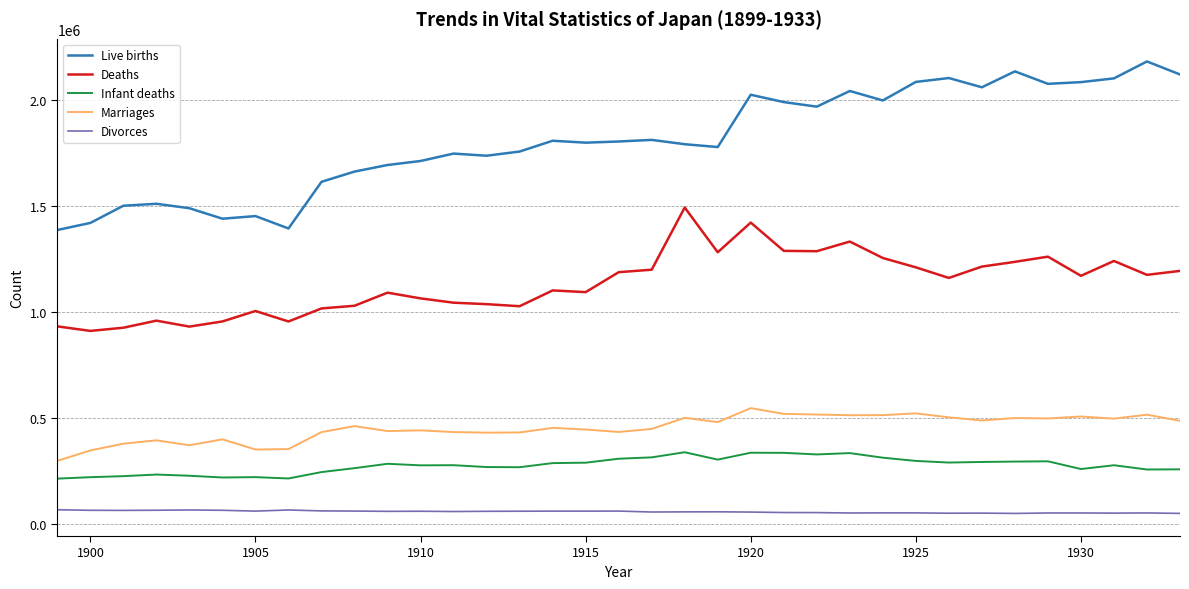

Which series has the largest range (max minus min)?

Live births